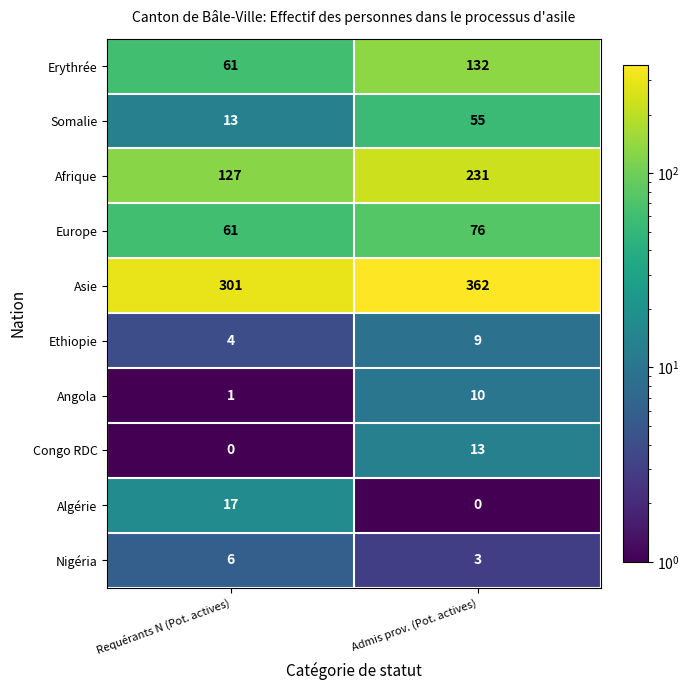

Rank the series by their maximum value, from highest to lowest.

Asie, Afrique, Erythrée, Europe, Somalie, Algérie, Congo RDC, Angola, Ethiopie, Nigéria